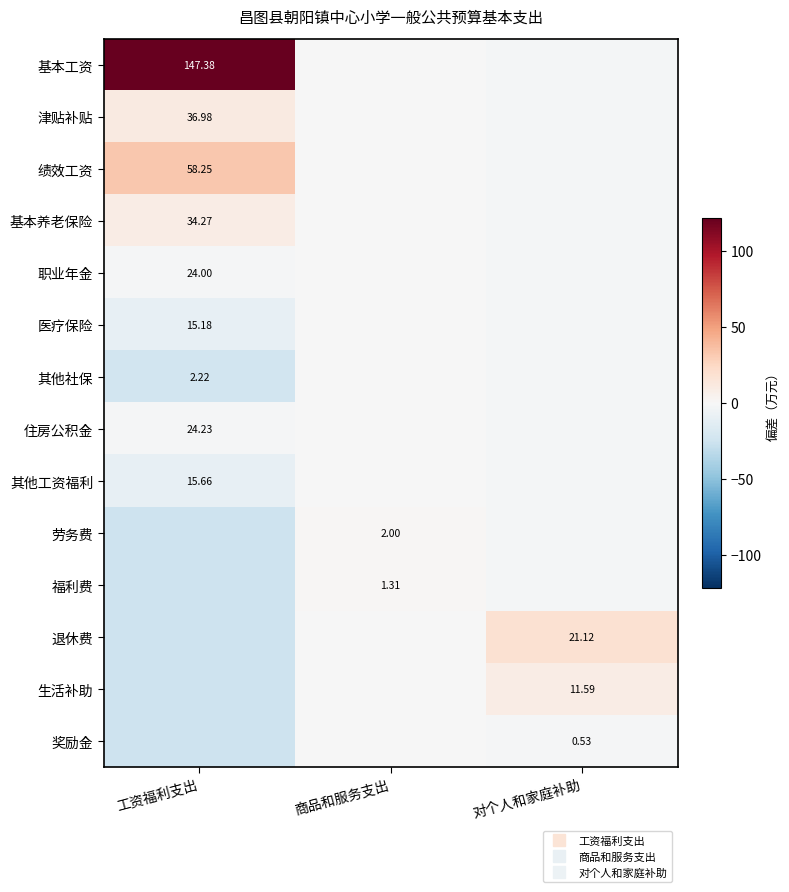

How many data points in 生活补助 are above 0?

1